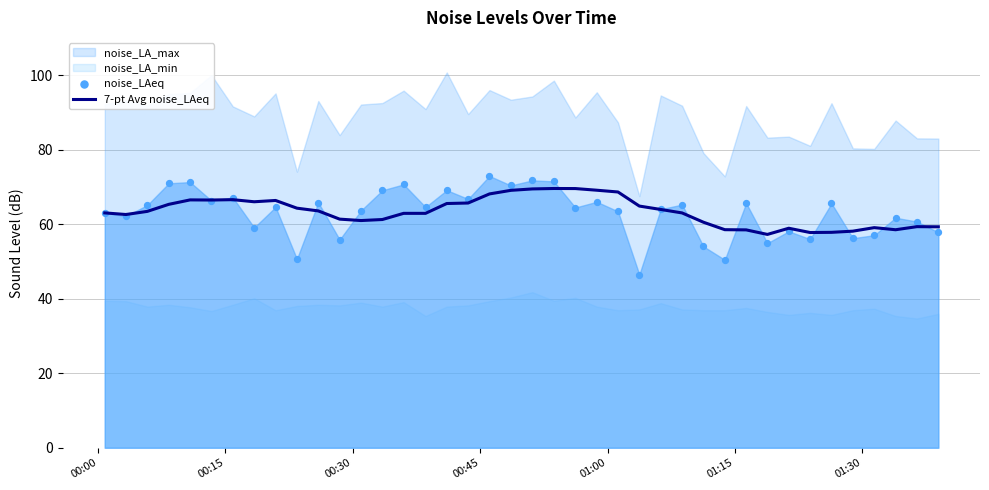

Which series has the largest total across all categories?

7-pt Avg noise_LAeq